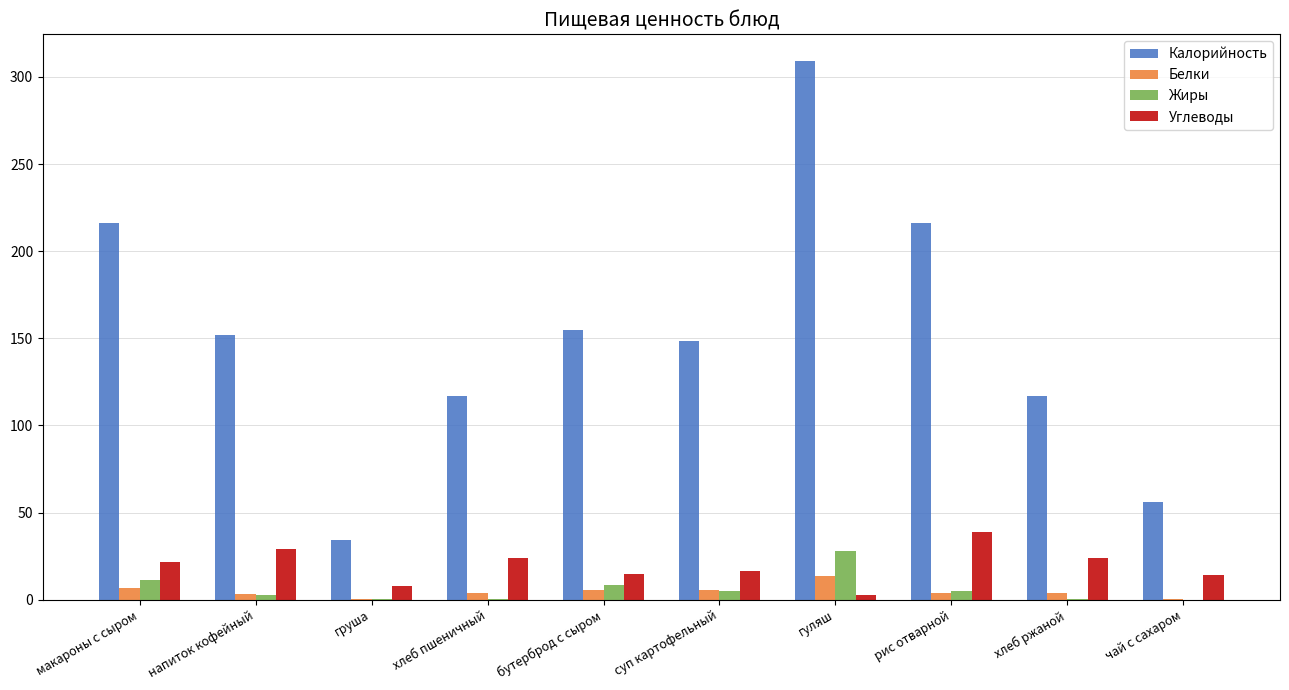

Count the number of data series in this chart.

4